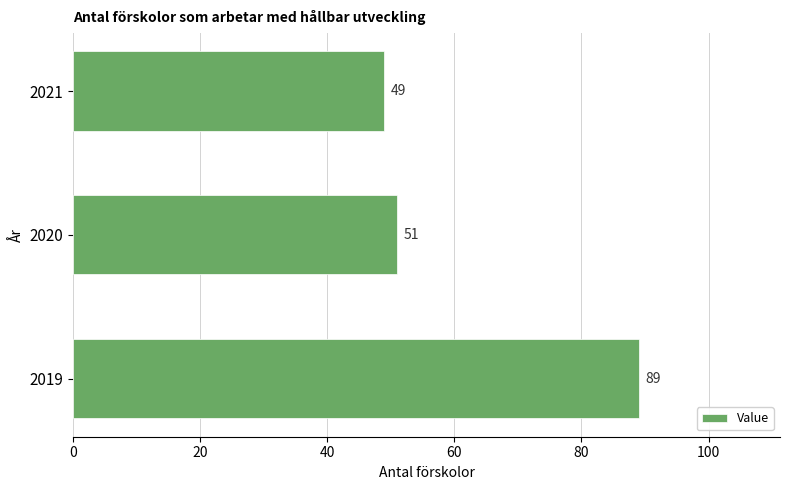

True or false: the data shows 32 at 2021.

False